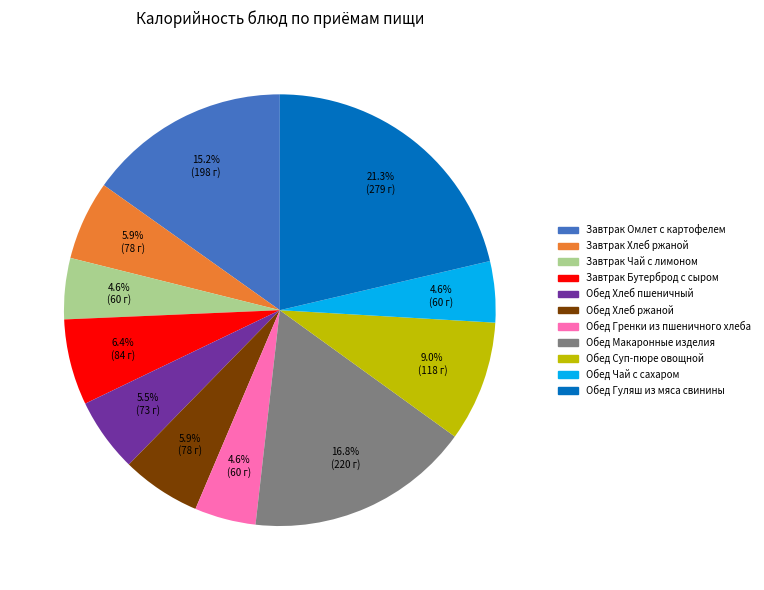

Is it true that Завтрак Бутерброд с сыром is 1% of the pie?

False